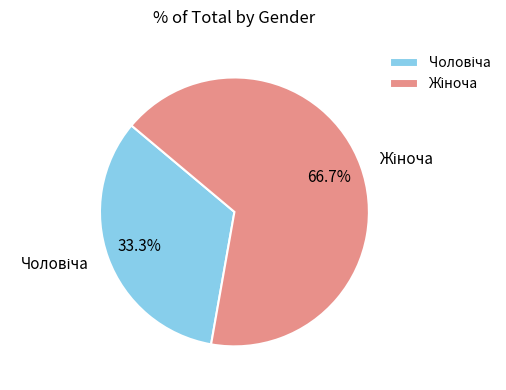

Is there a majority slice in this chart?

Yes